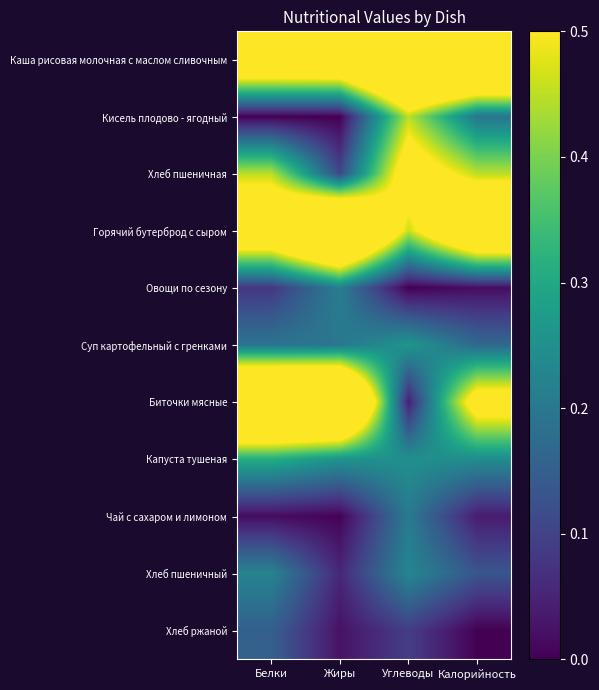

At how many categories does at least one series exceed 0?

4